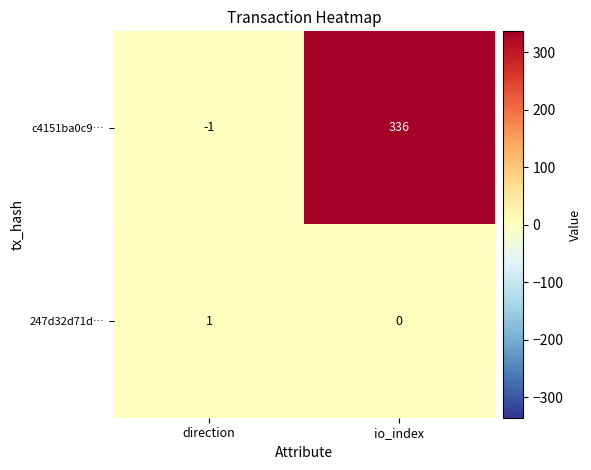

Between direction and io_index, which series saw the biggest shift?

c4151ba0c9…